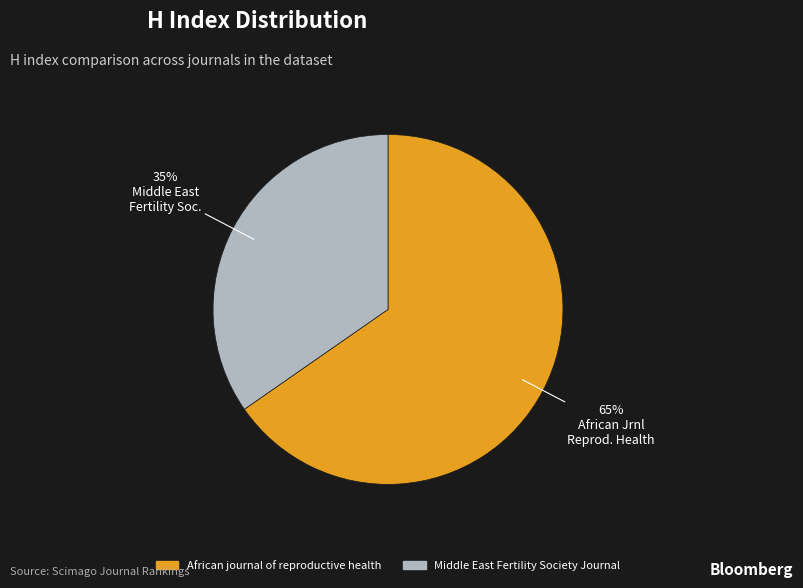

Rank the categories by value from lowest to highest.

Middle East Fertility Society Journal, African journal of reproductive health